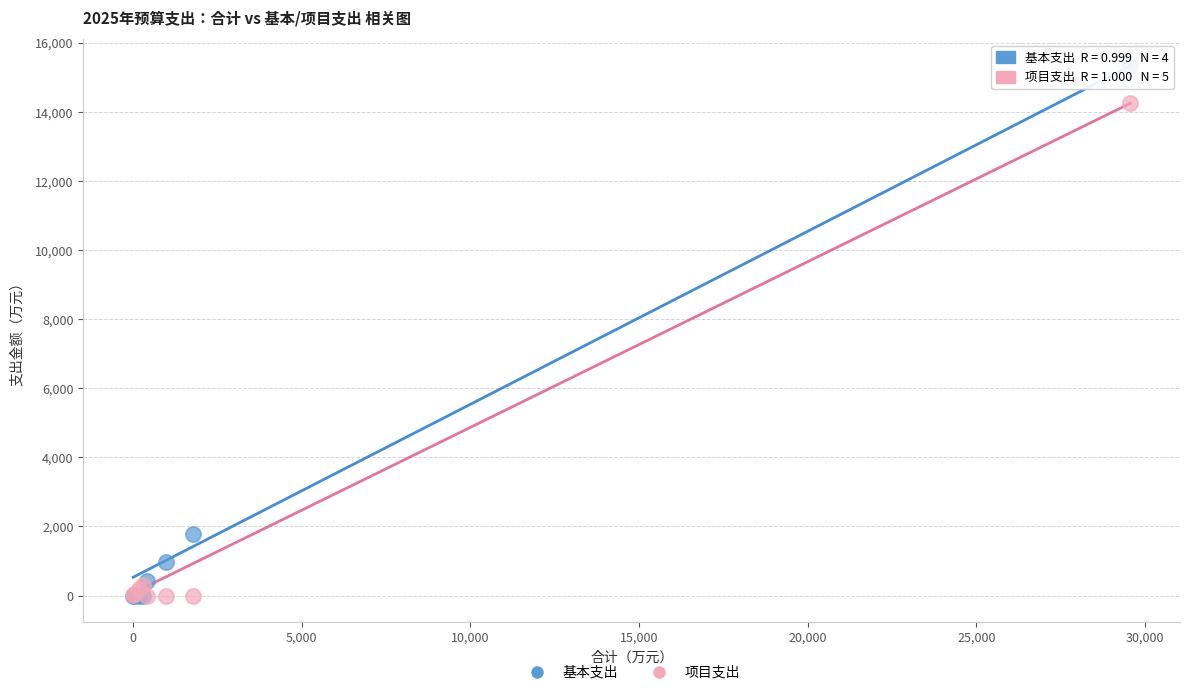

What are all the series names shown in the legend?

基本支出, 项目支出